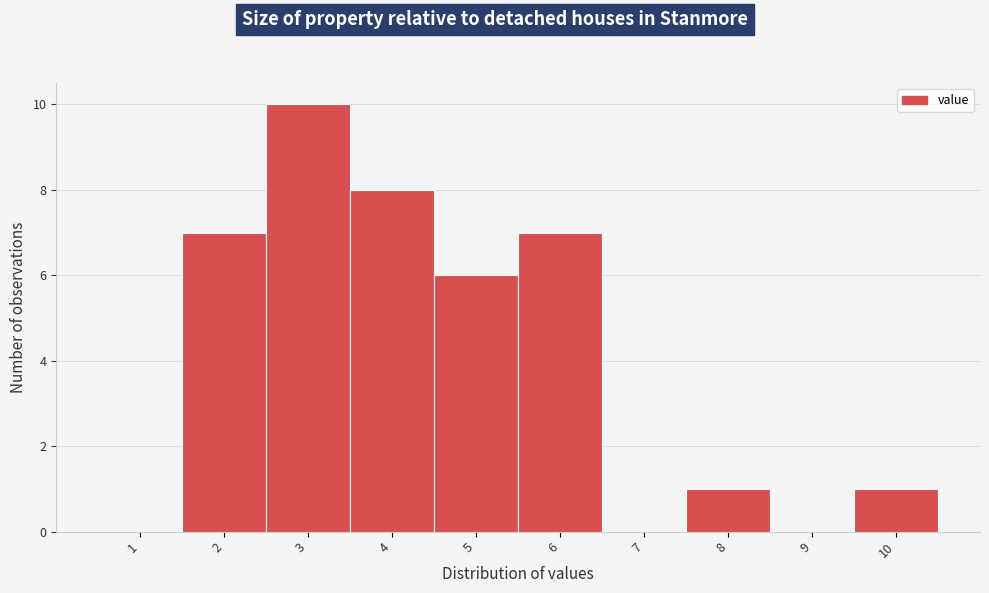

Reading left to right, transcribe all the data shown in this chart.

1=0	2=7	3=10	4=8	5=6	6=7	7=0	8=1	9=0	10=1